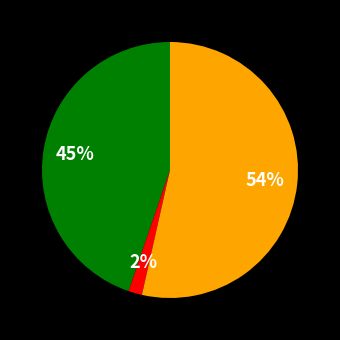

To the nearest percent, what is the average slice percentage?

33%